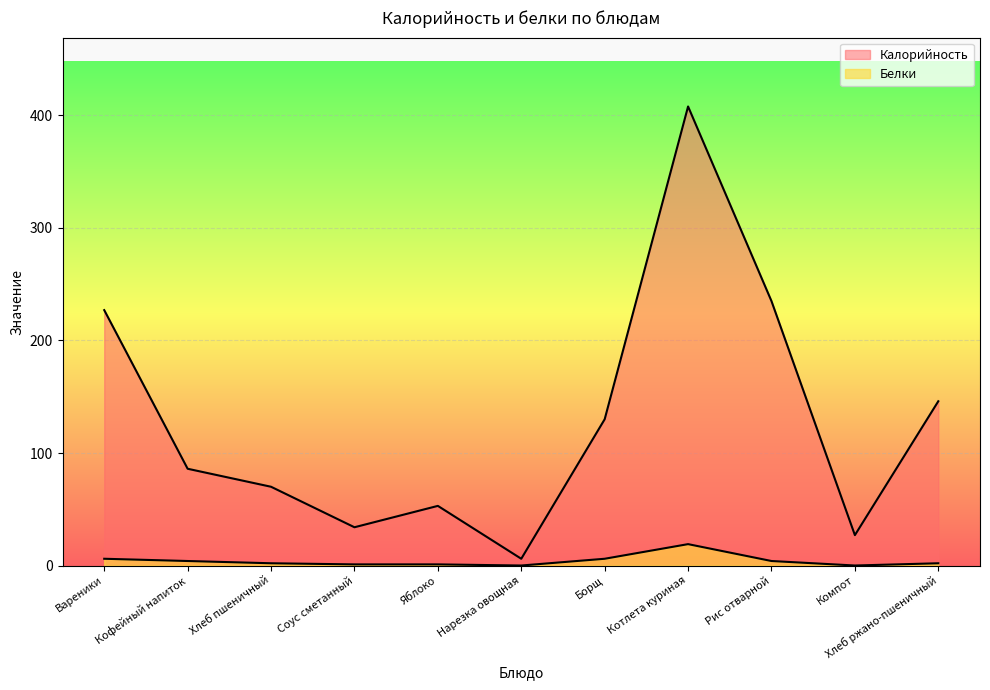

Between Борщ and Котлета куриная, which series saw the biggest shift?

Калорийность